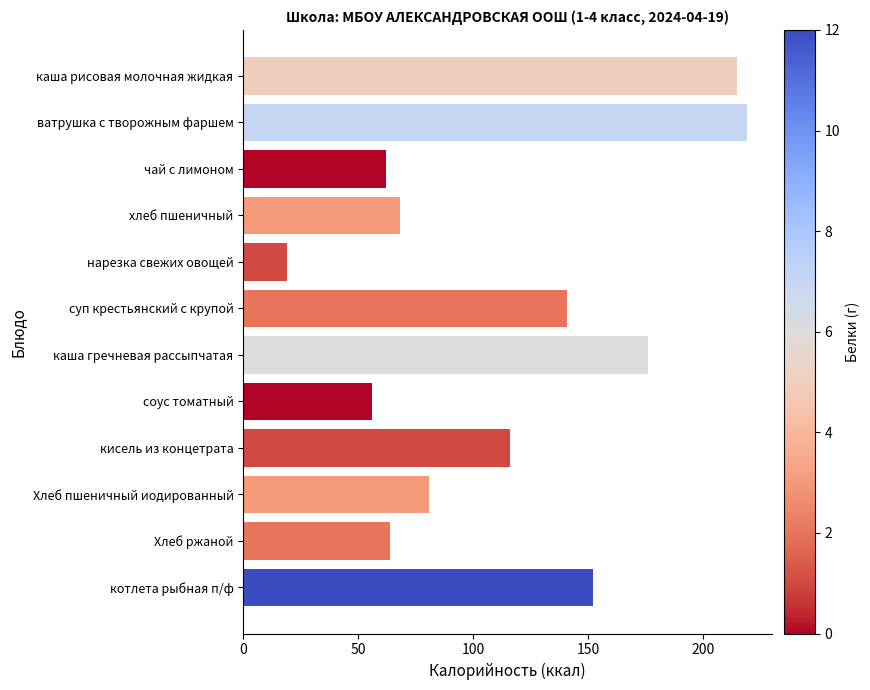

Rank the categories by value from highest to lowest.

ватрушка с творожным фаршем, каша рисовая молочная жидкая, каша гречневая рассыпчатая, котлета рыбная п/ф, суп крестьянский с крупой, кисель из концетрата, Хлеб пшеничный иодированный, хлеб пшеничный, Хлеб ржаной, чай с лимоном, соус томатный, нарезка свежих овощей